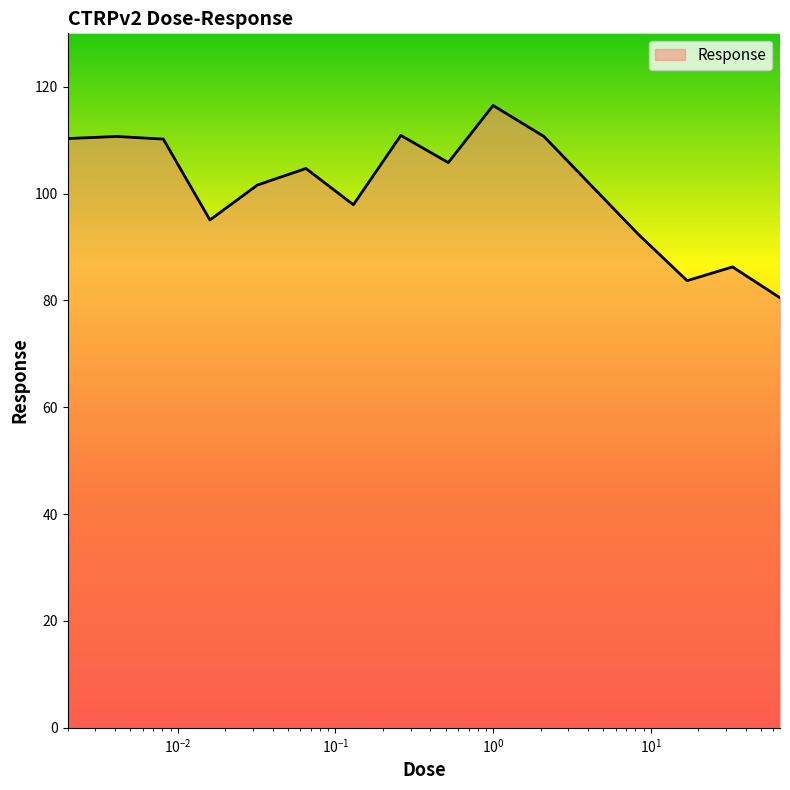

What is the smallest value displayed?

80.5